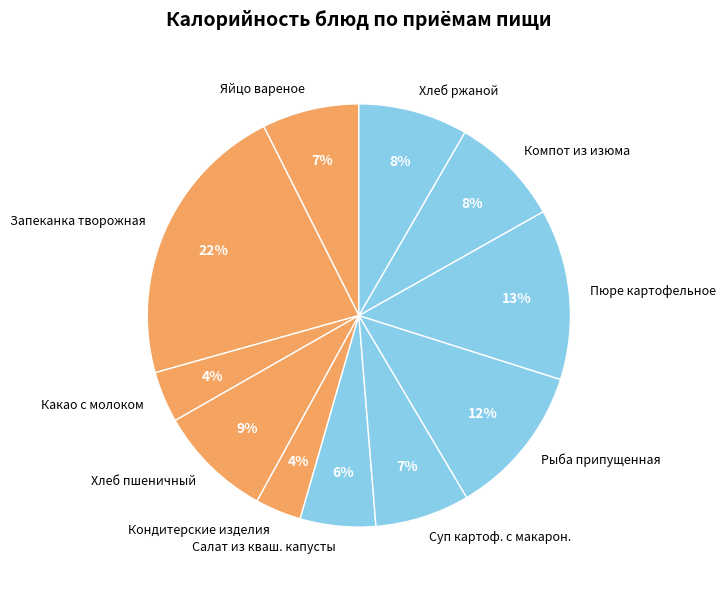

What is the ratio of the value at Яйцо вареное to the value at Компот из изюма?

0.9